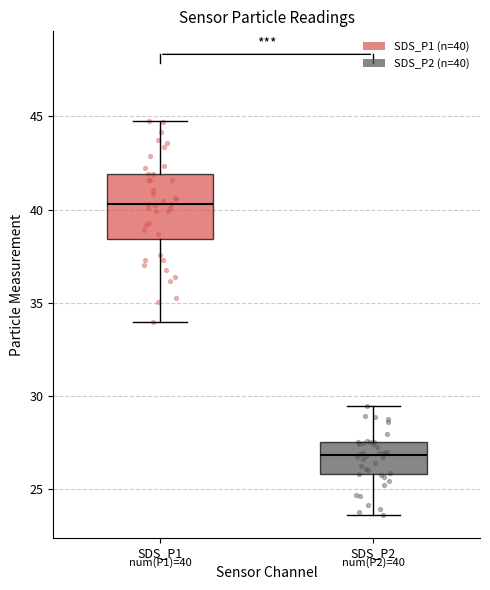

Comparing the boxes themselves (not the whiskers), which one is the tallest?

SDS_P1